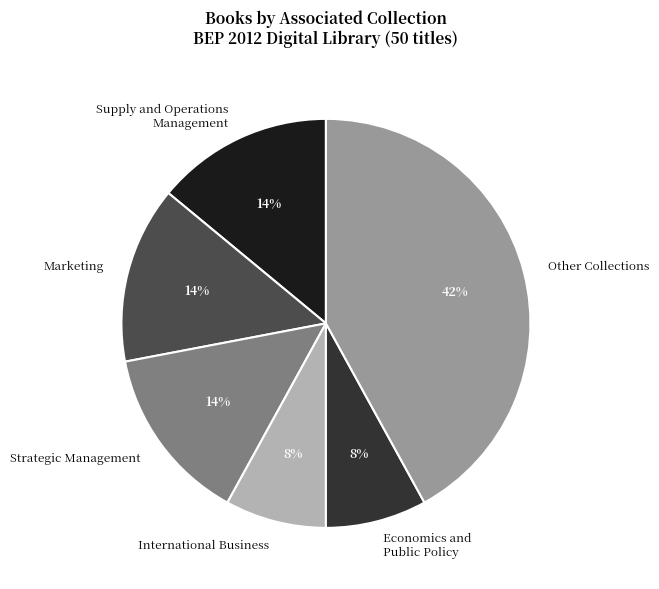

To the nearest percent, what is the combined percentage of Supply and Operations Management and Economics and Public Policy?

22%